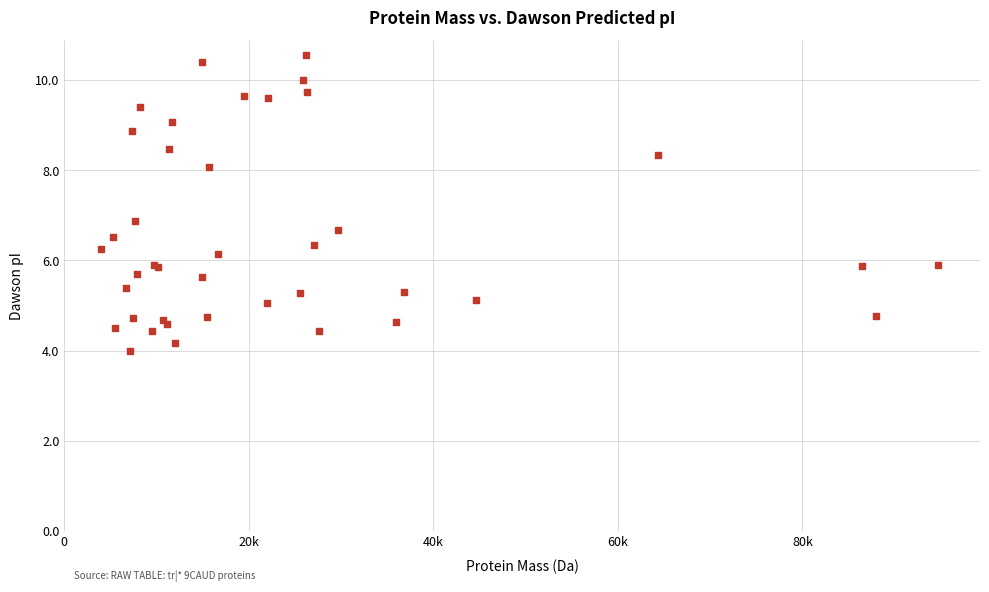

What Y value in the scatter plot is closest to 7?

6.9